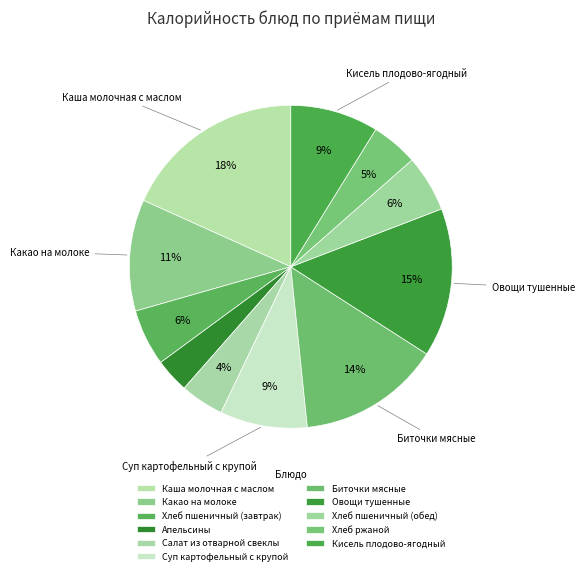

Count the number of slices in the pie.

11